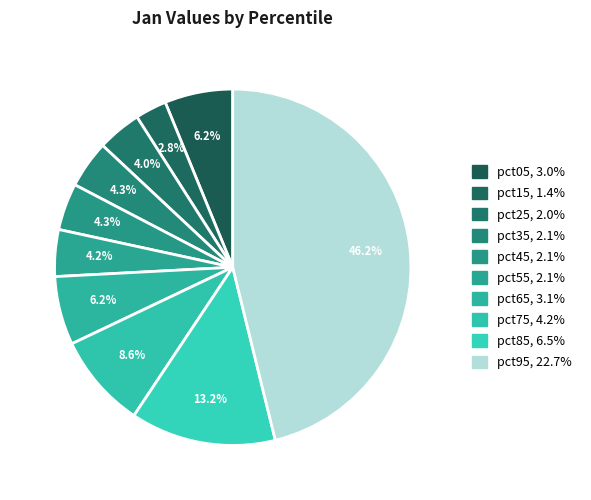

Does pct45 account for over 50% of the chart?

No